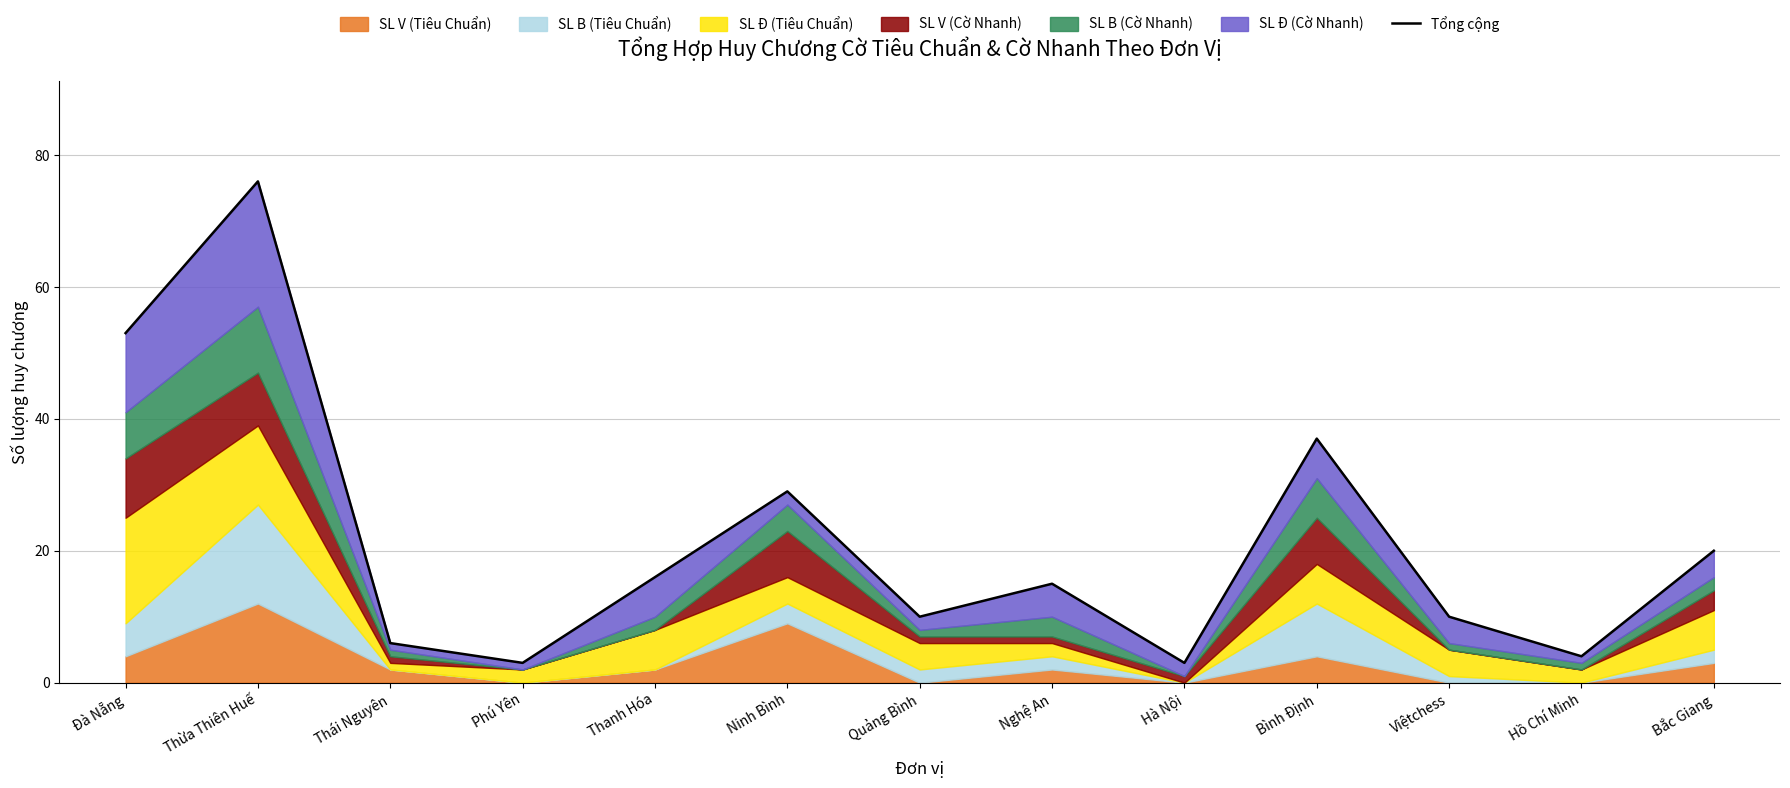

The value at Hồ Chí Minh is 4. True or false?

True